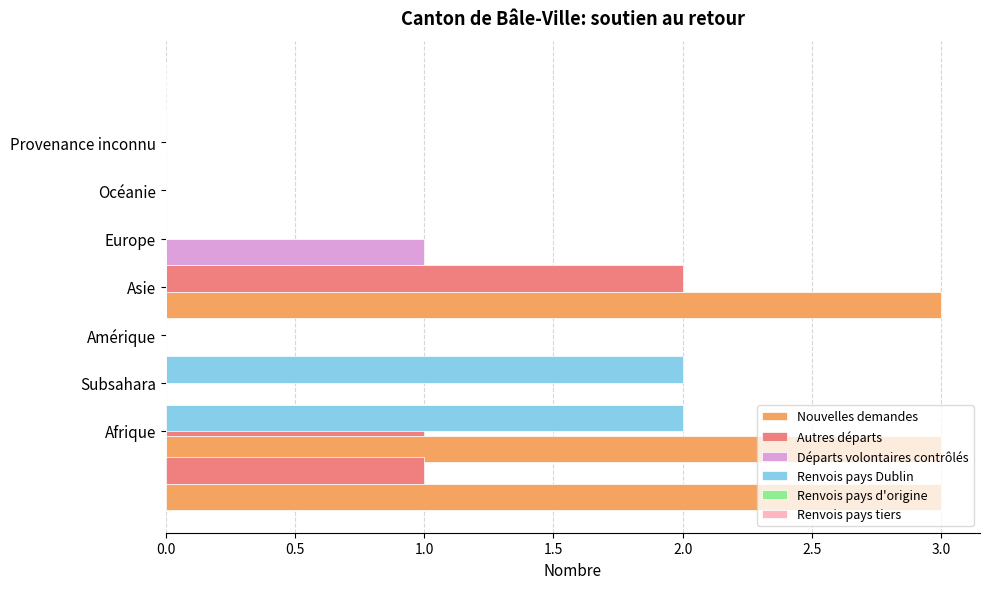

Which series has the largest range (max minus min)?

Nouvelles demandes